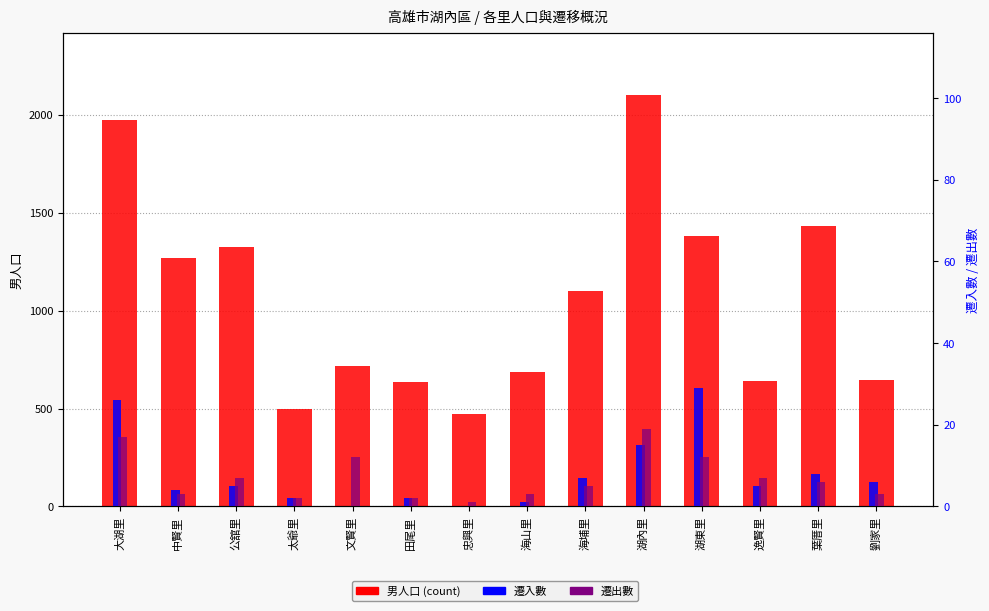

Rank the categories by 遷出數 value from lowest to highest.

忠興里, 太爺里, 田尾里, 中賢里, 海山里, 劉家里, 海埔里, 葉厝里, 公舘里, 逸賢里, 文賢里, 湖東里, 大湖里, 湖內里